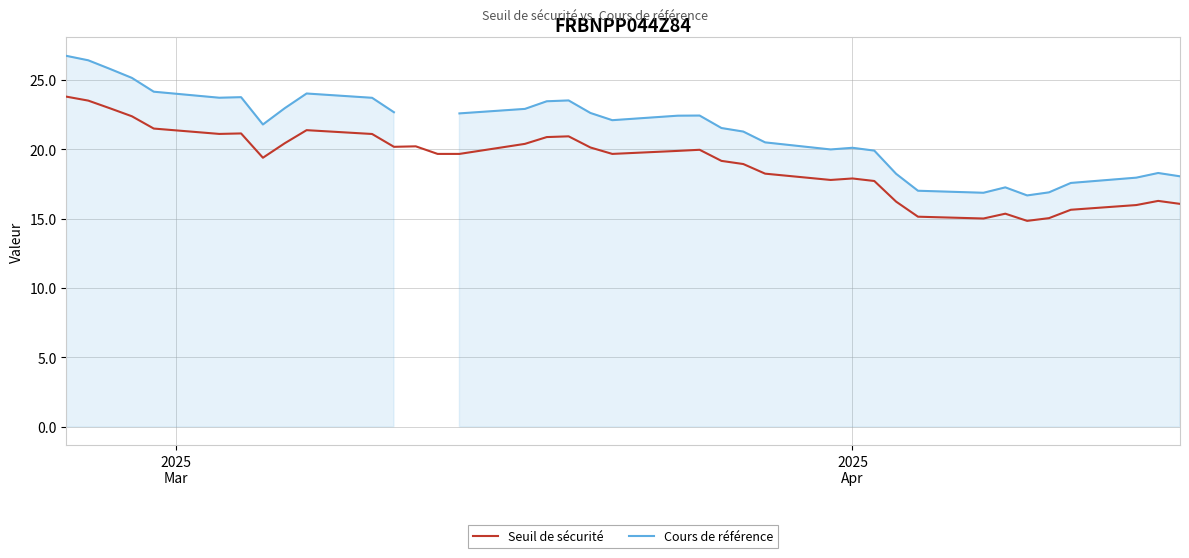

What is the highest value of the Seuil de sécurité series?

23.8